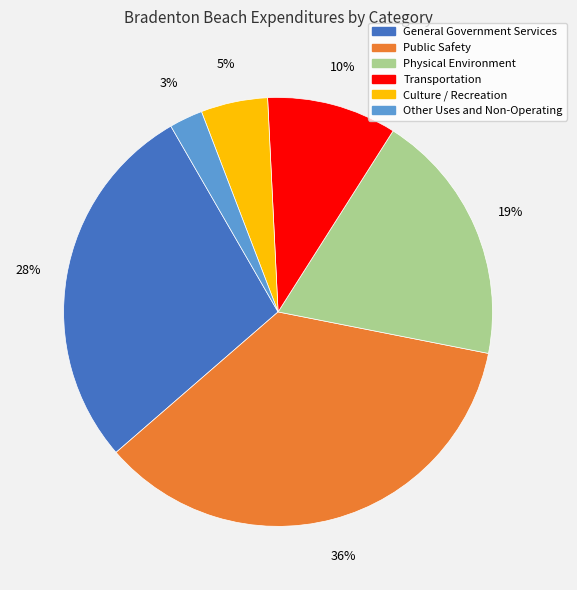

Between Culture / Recreation and Physical Environment, which is larger?

Physical Environment